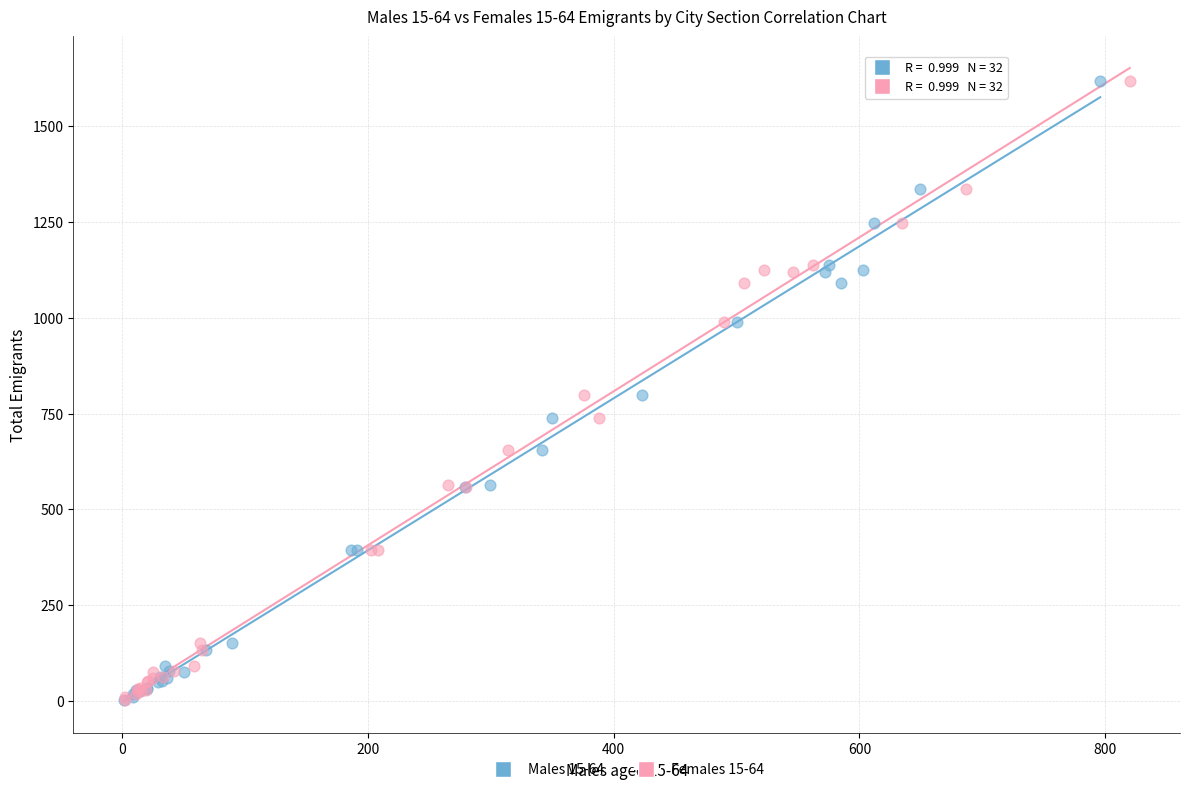

What are all the series names shown in the legend?

Males 15-64, Females 15-64